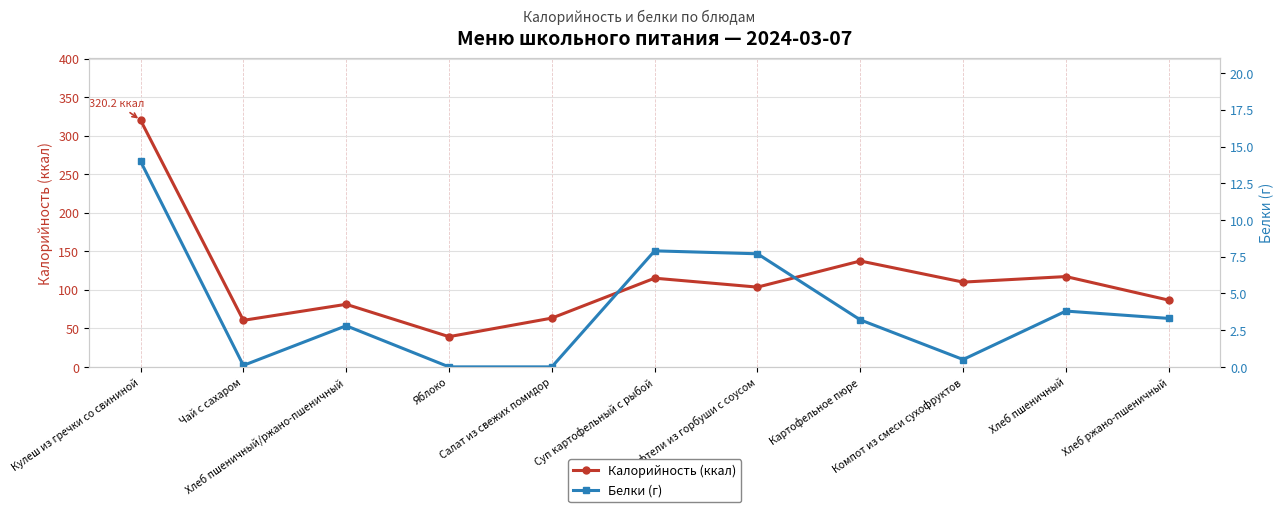

What is the greatest value displayed?

320.2